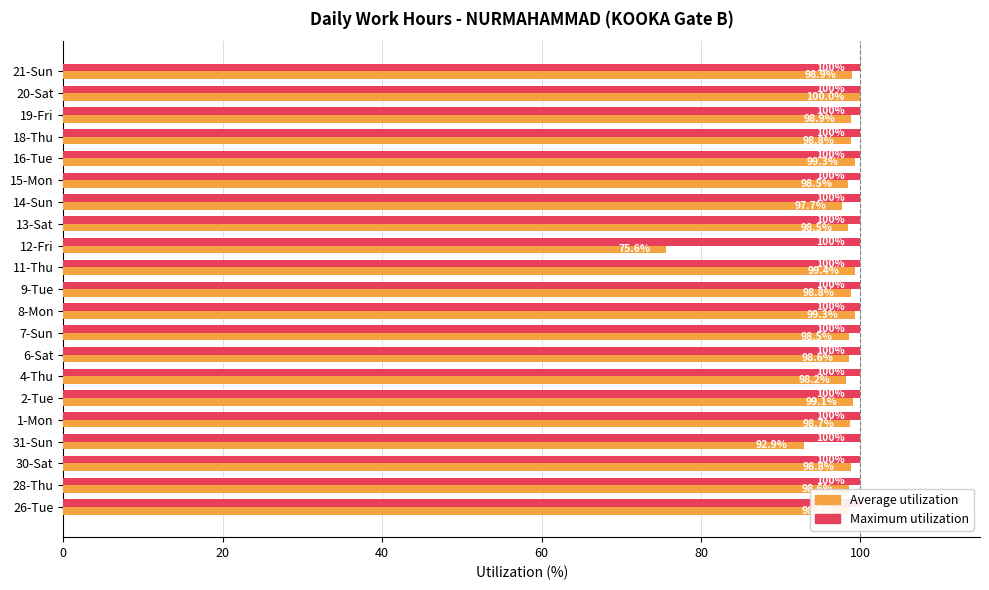

How many distinct data groups are displayed?

2